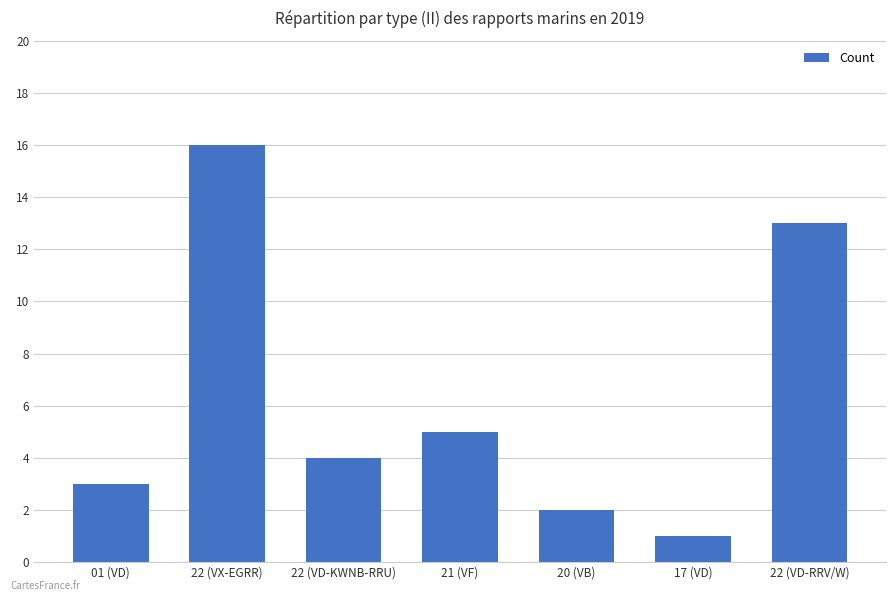

Count the number of data series in this chart.

1